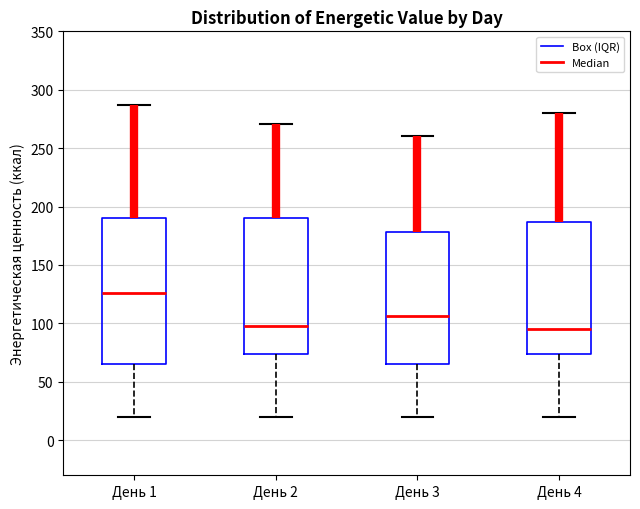

Which box's median line is the highest?

День 1